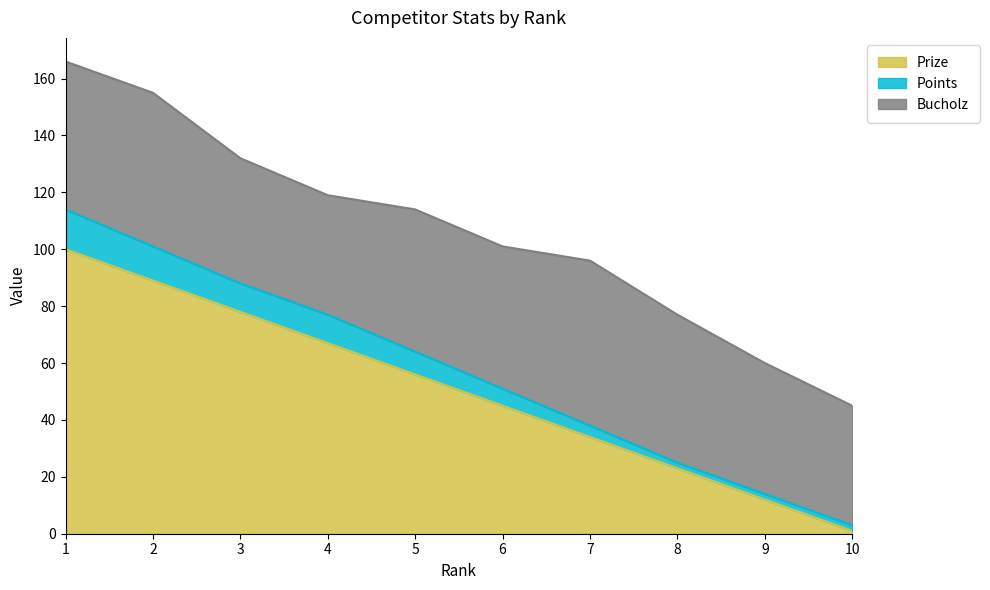

List the labels in order of Prize value, smallest first.

10, 9, 8, 7, 6, 5, 4, 3, 2, 1